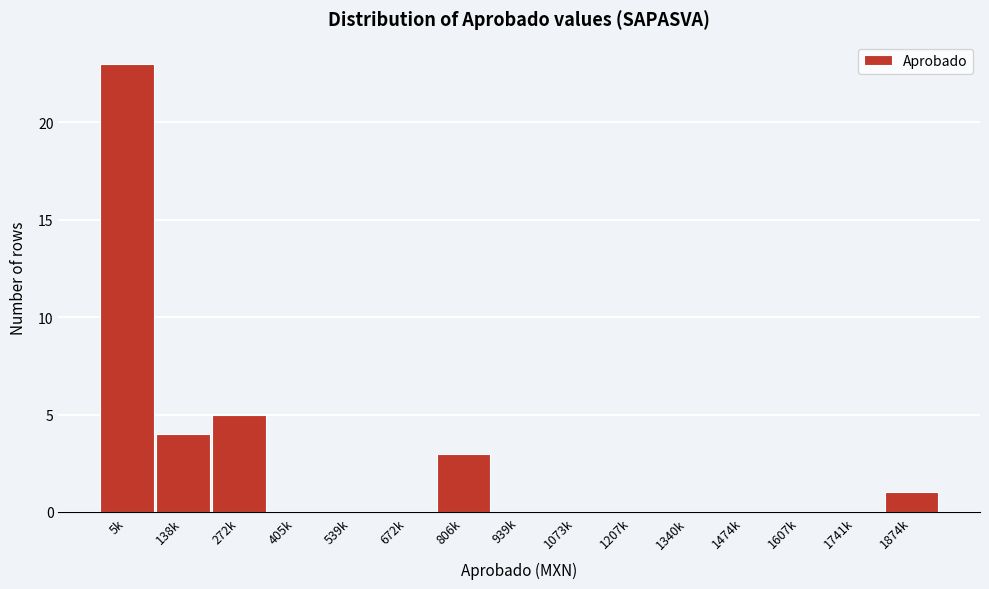

Reading left to right, extract all data points from this chart.

5k=23	138k=4	272k=5	405k=0	539k=0	672k=0	806k=3	939k=0	1073k=0	1207k=0	1340k=0	1474k=0	1607k=0	1741k=0	1874k=1